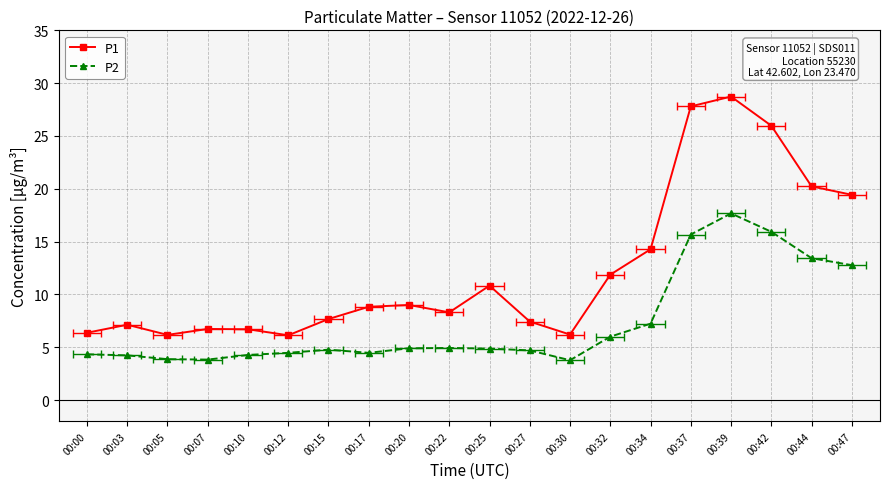

True or false: P2 and P1 intersect in this chart.

False